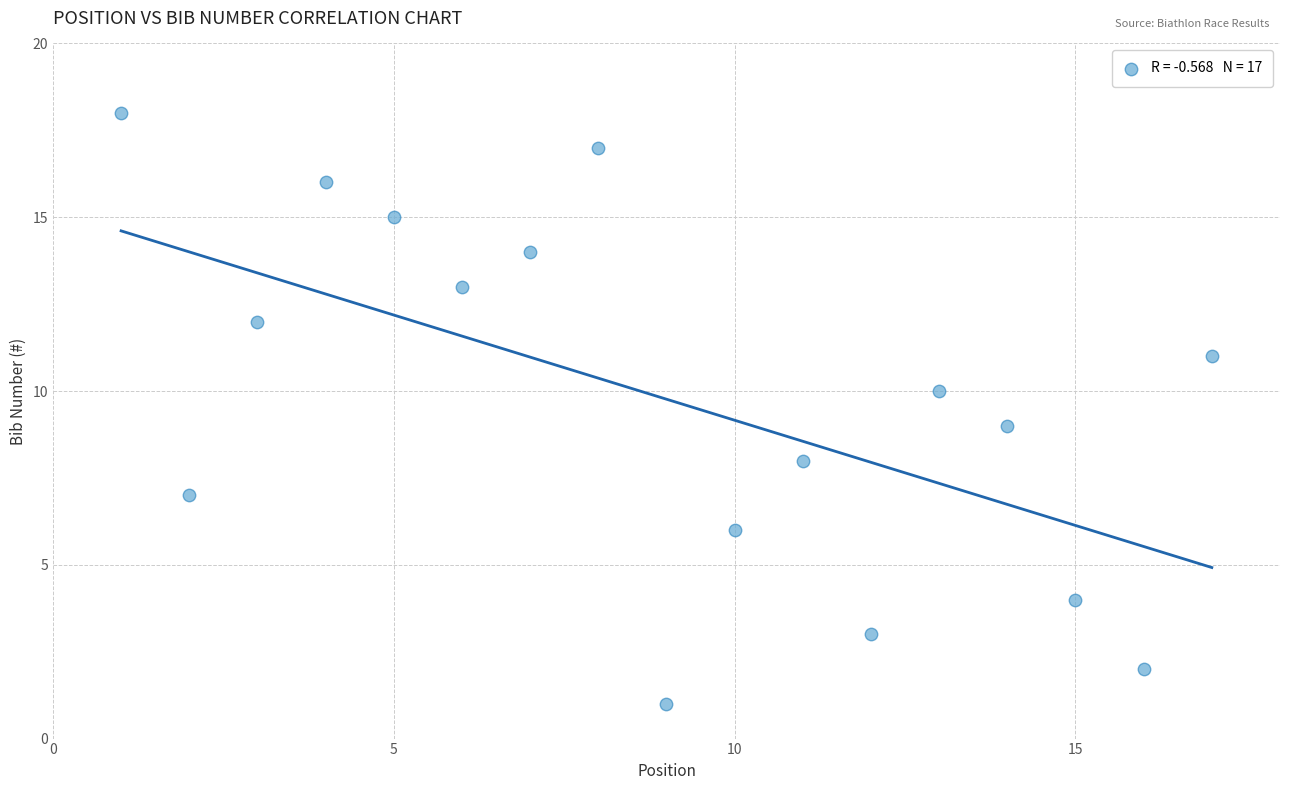

What is the range of Y values (max minus min)?

17